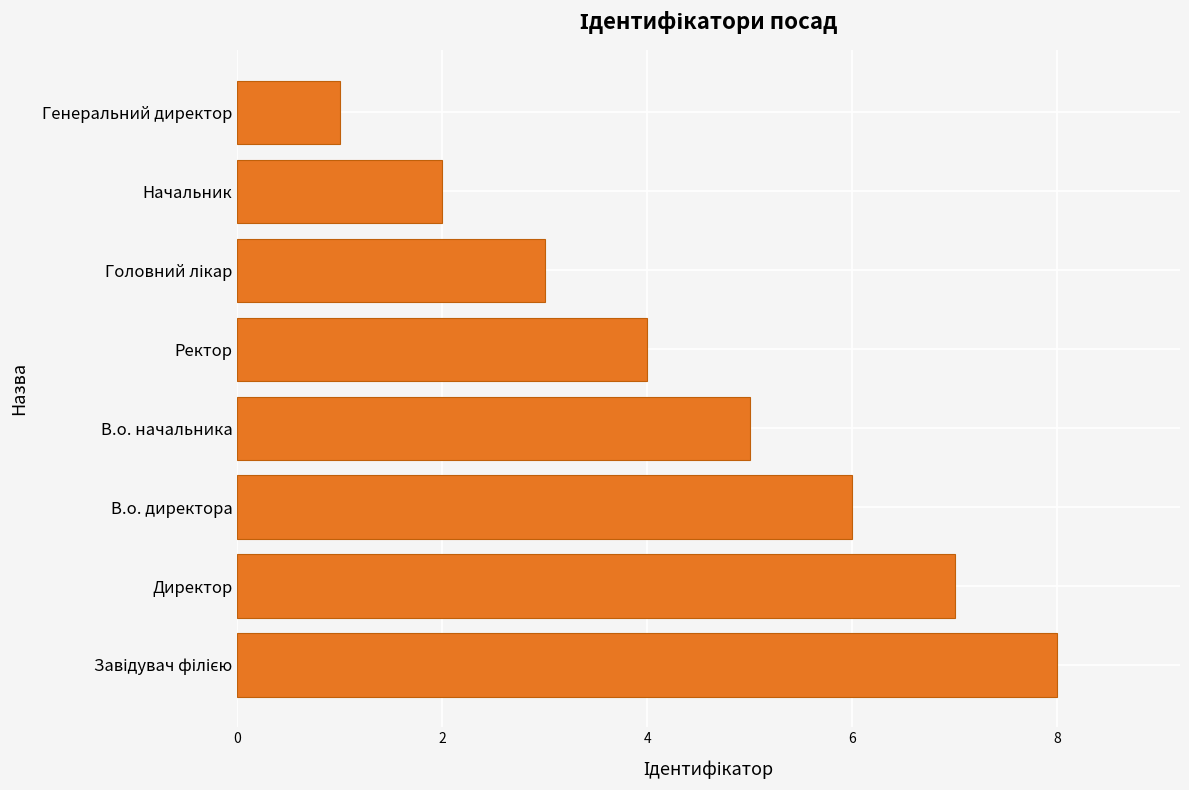

How many categories are shown in the chart?

8